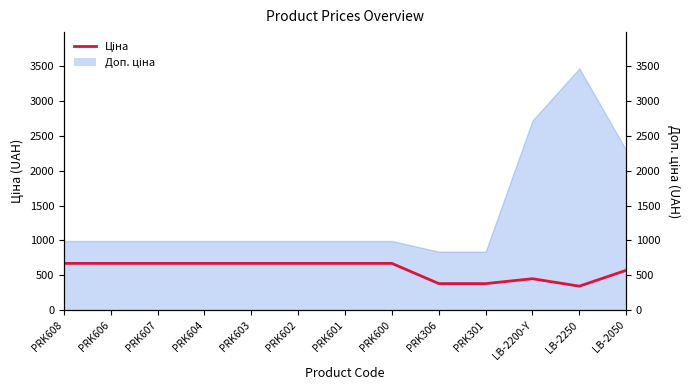

What is the change in value from LB-2250 to LB-2050?

+227.0